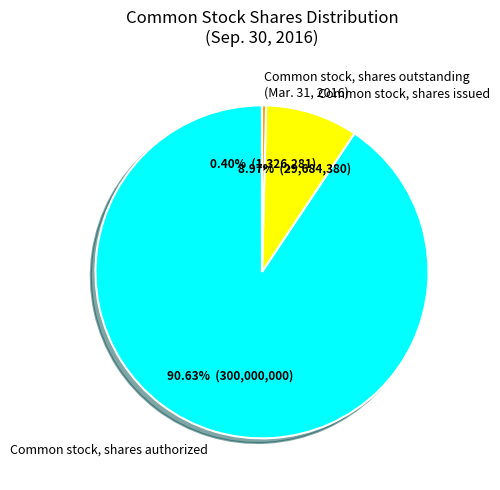

What portion of the pie excludes Common stock, shares outstanding (Mar. 31, 2016)?

99.6%